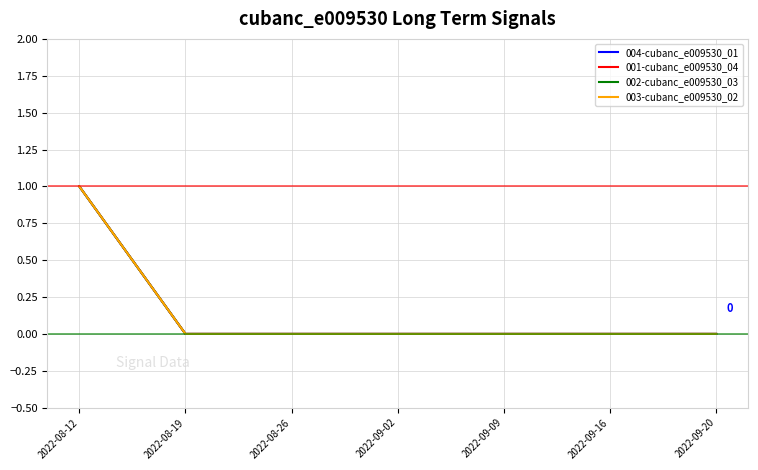

How many lines are shown in the chart?

4